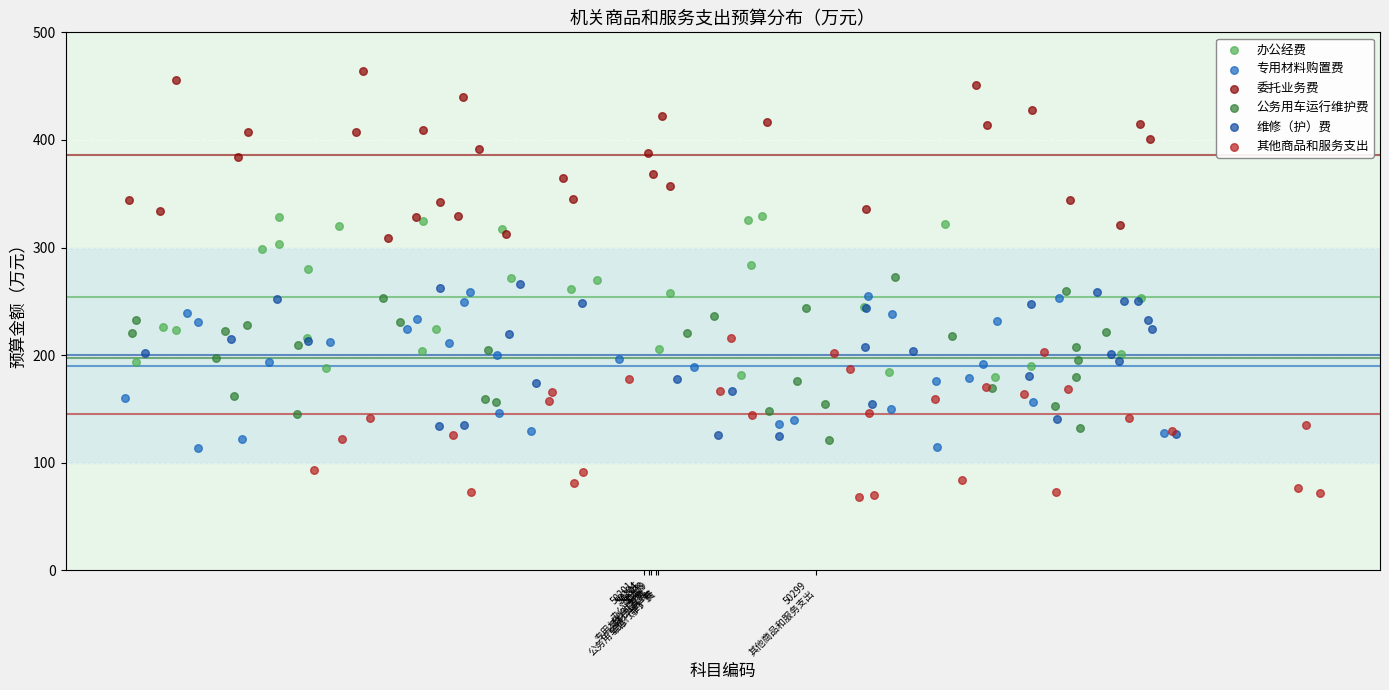

Which series reaches the maximum Y coordinate?

委托业务费